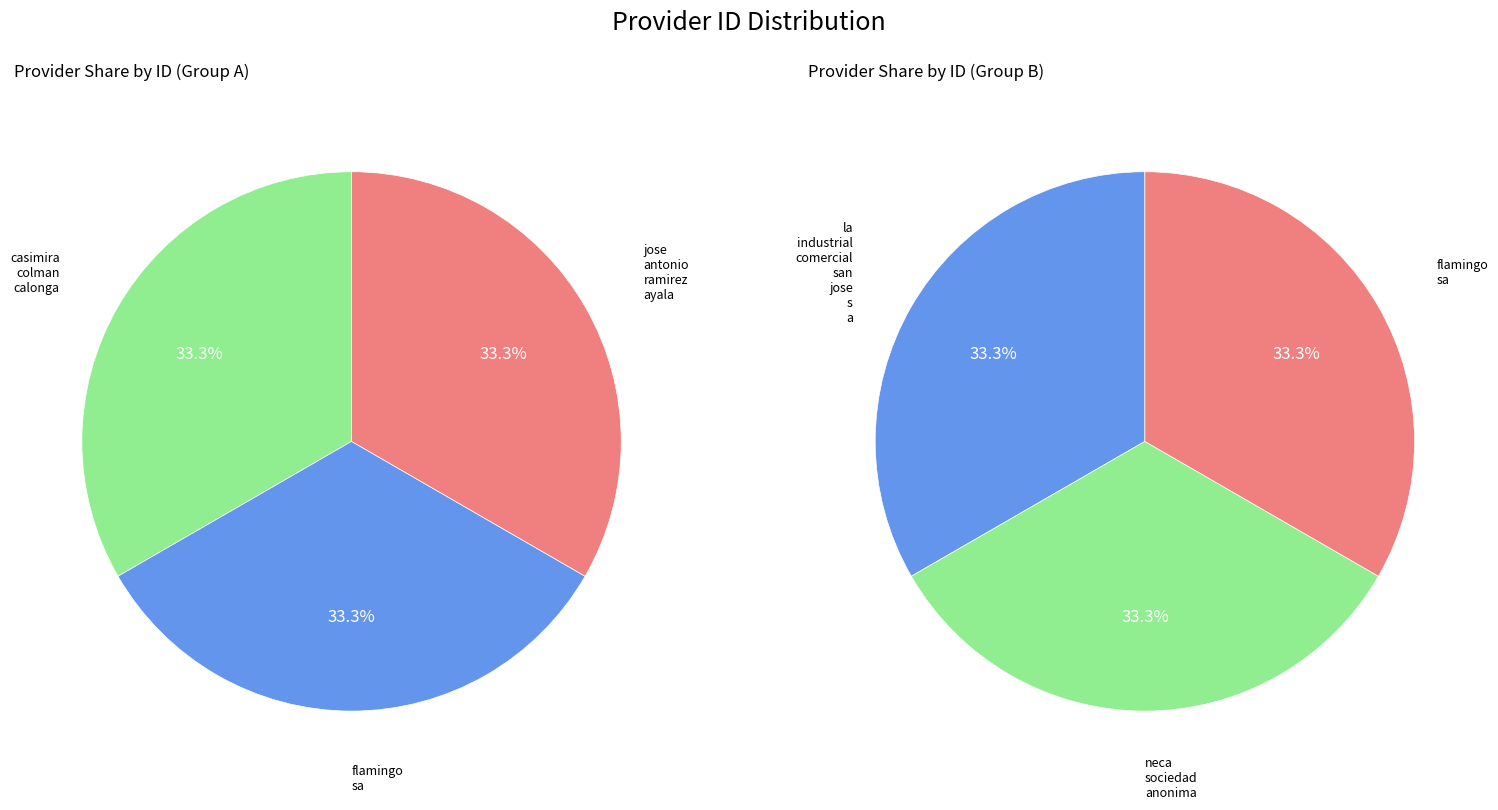

Rank the categories by value from lowest to highest.

neca-sociedad-anonima, jose-antonio-ramirez-ayala, flamingo-sa, la-industrial-comercial-san-jose-s-a, casimira-colman-calonga